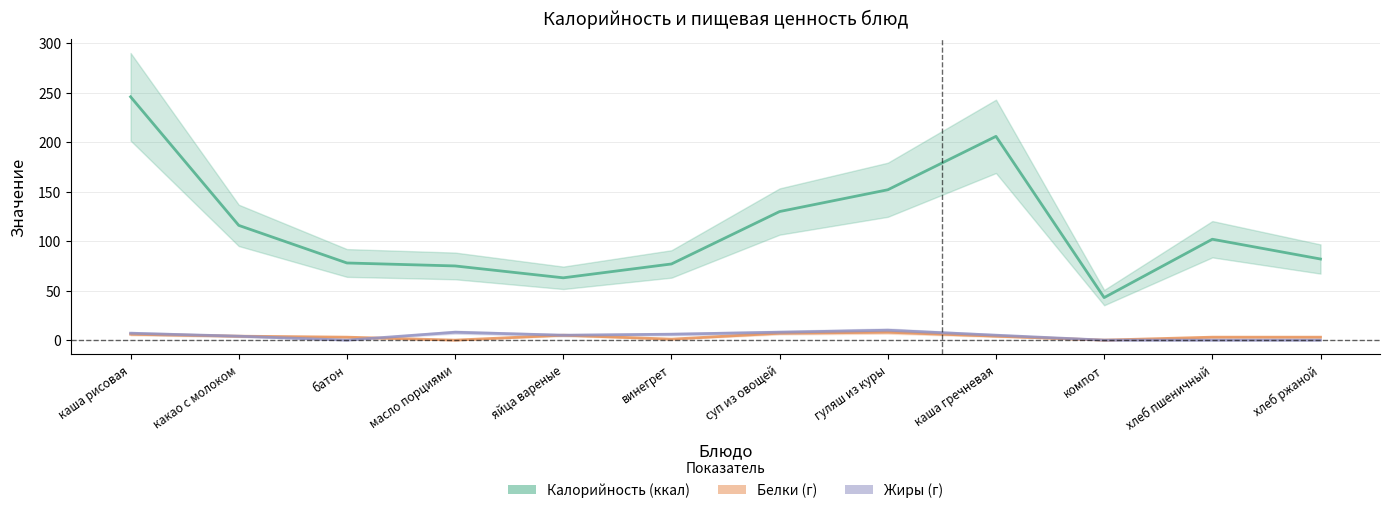

How many lines are shown in the chart?

3